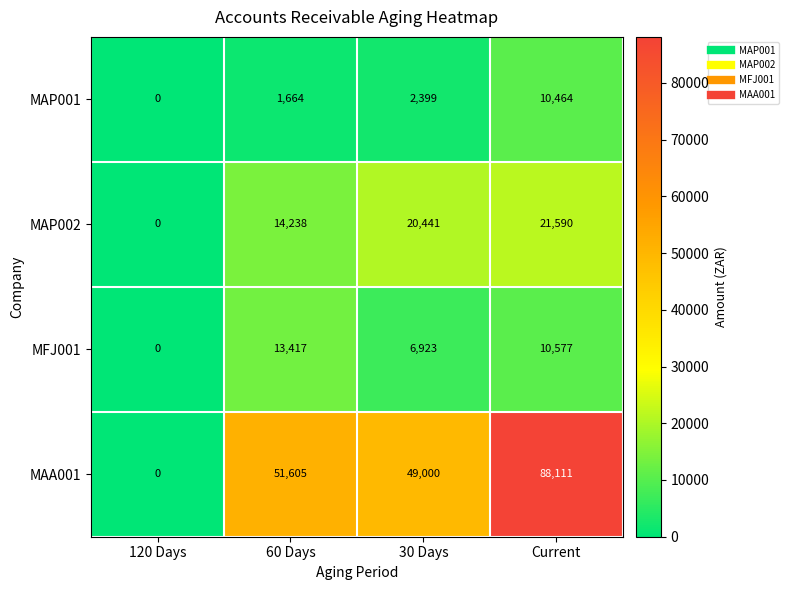

Is it true that MAP002 equals 14238 at 60 Days?

True